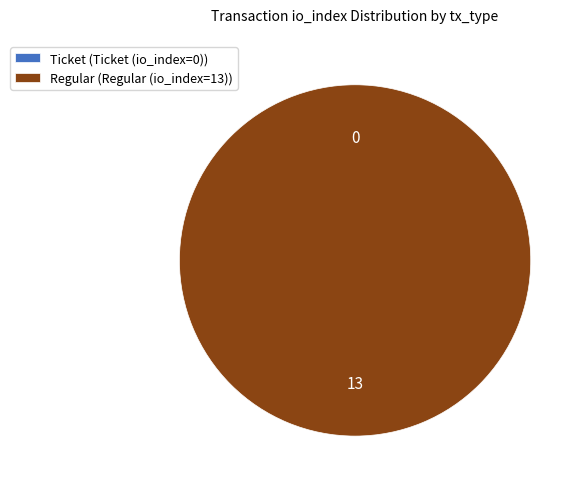

To the nearest percent, what portion does Regular (io_index=13) represent?

100%